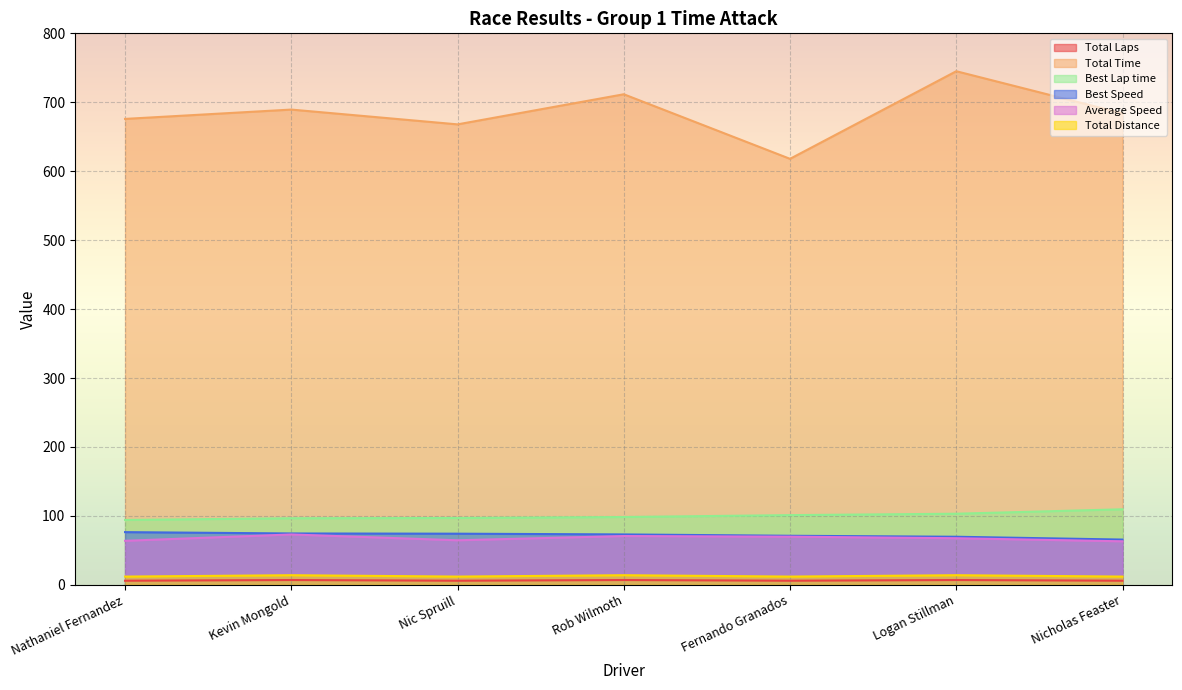

How many categories are shown in the chart?

7